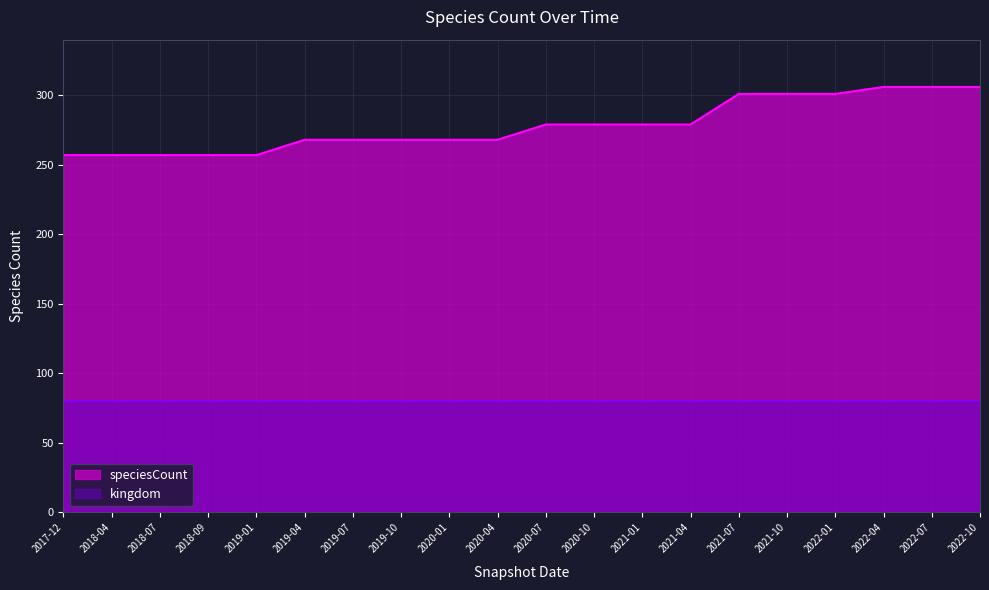

Rank the series at 2022-04 from lowest to highest value.

kingdom, speciesCount